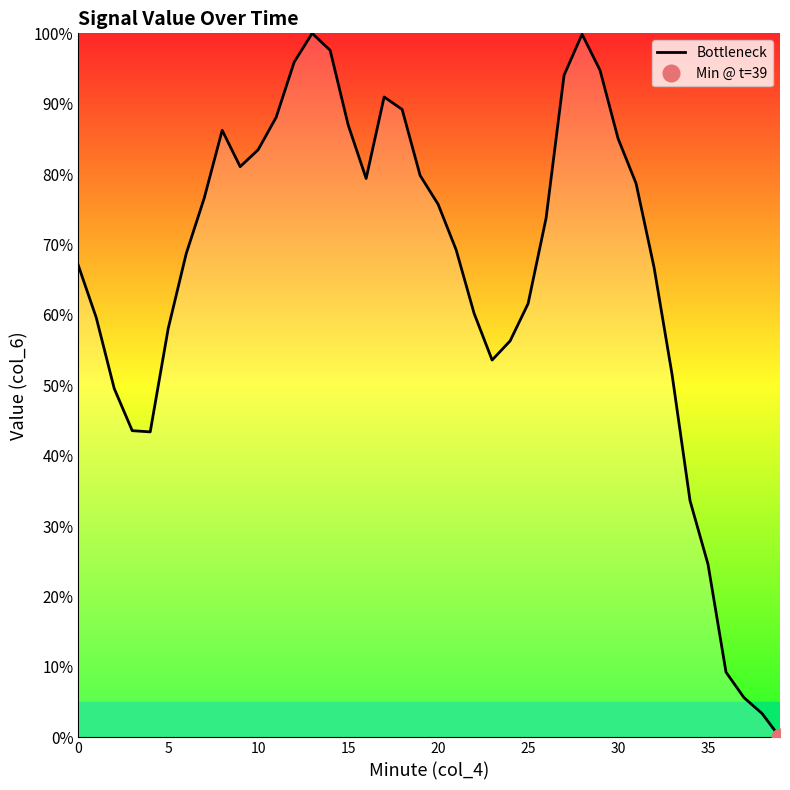

Reading right to left, list all the values displayed in this chart.

0.0	3.4	5.6	9.3	24.6	33.6	51.6	66.8	78.7	85.1	94.7	99.9	94.1	73.7	61.6	56.3	53.6	60.2	69.3	75.7	79.8	89.2	91.0	79.4	87.0	97.6	100.0	95.9	88.1	83.5	81.1	86.2	76.6	68.7	58.1	43.4	43.6	49.5	59.6	67.1